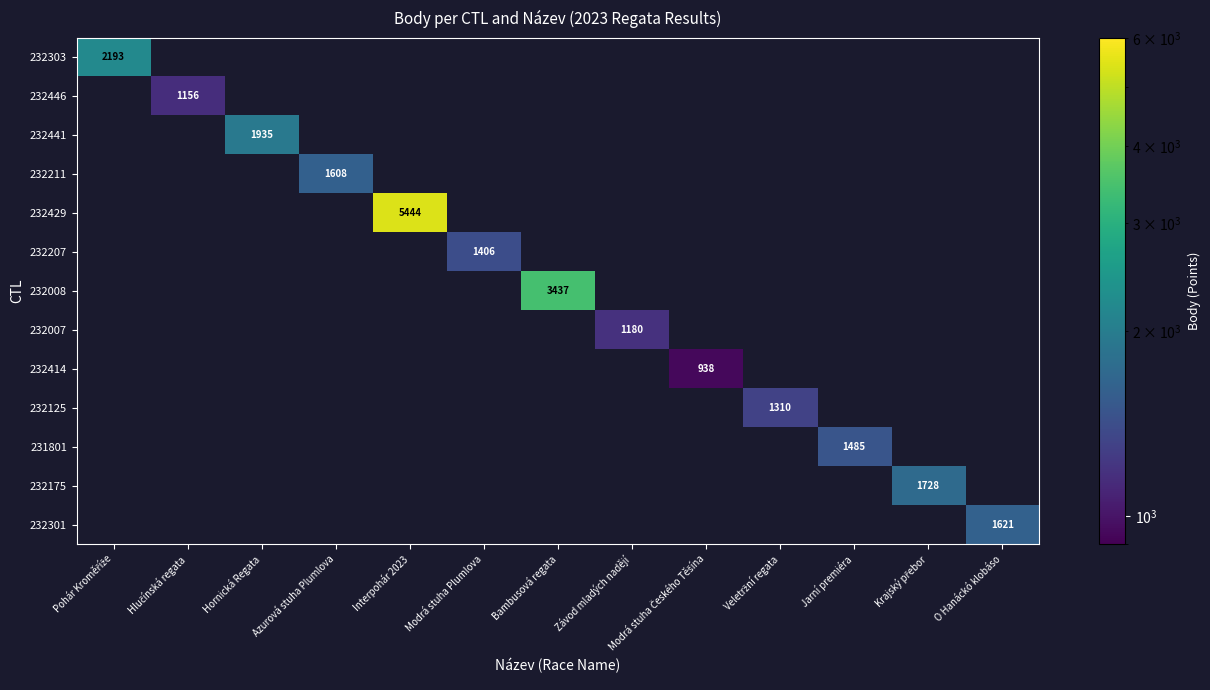

What is the minimum value shown in the chart?

938.0